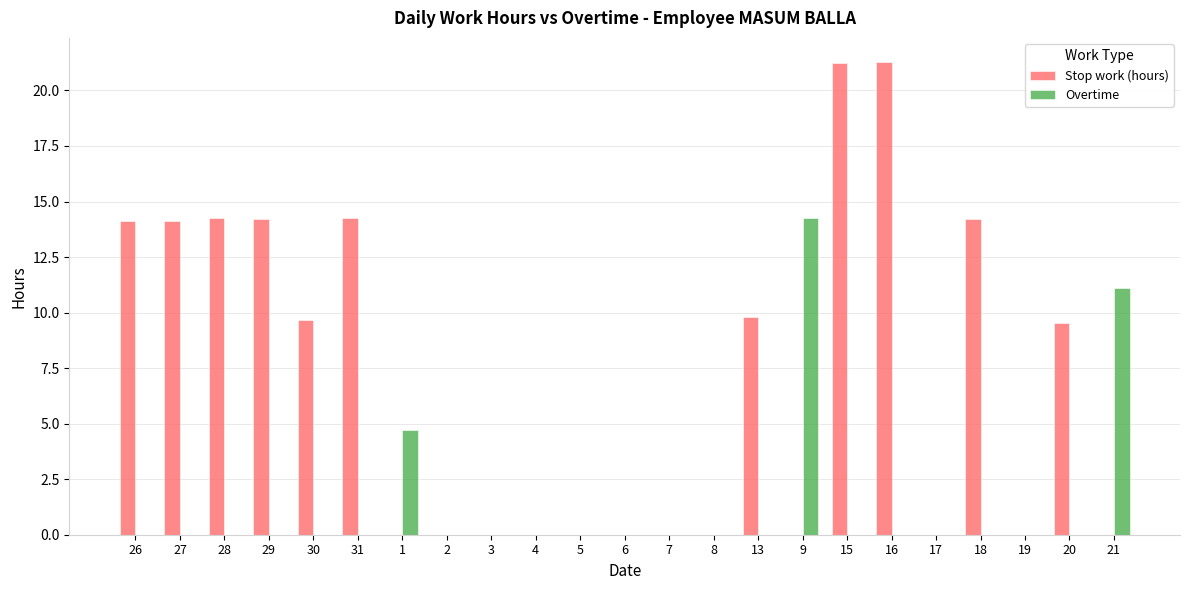

How many groups of bars are there?

23